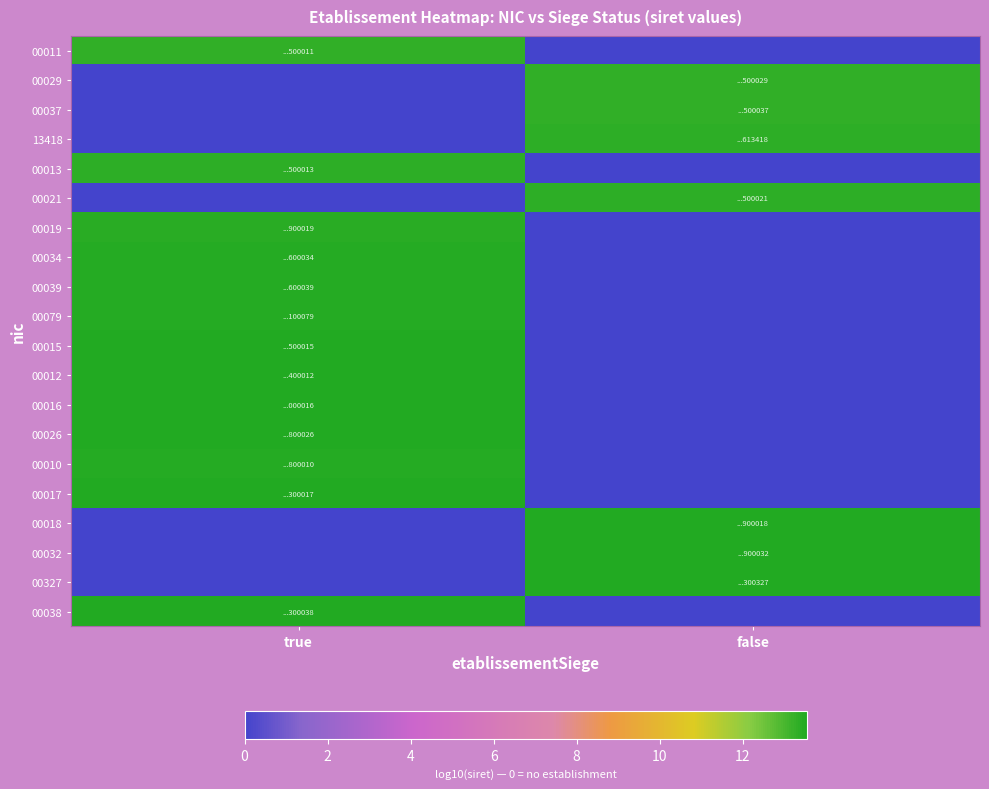

Which series changed the most between true and false?

00018